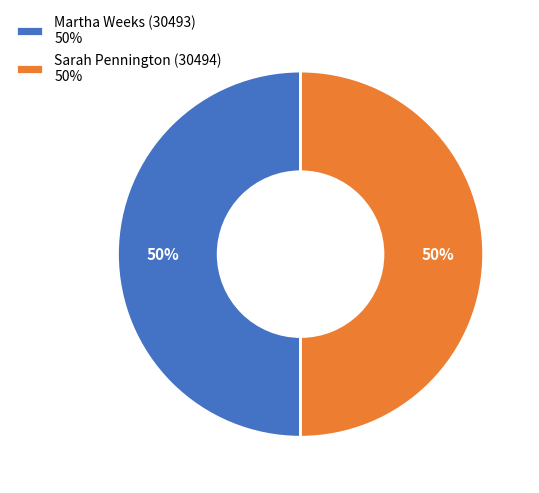

Approximately how many times larger is the value at Sarah Pennington (30494) 50% compared to Martha Weeks (30493) 50%?

1.0